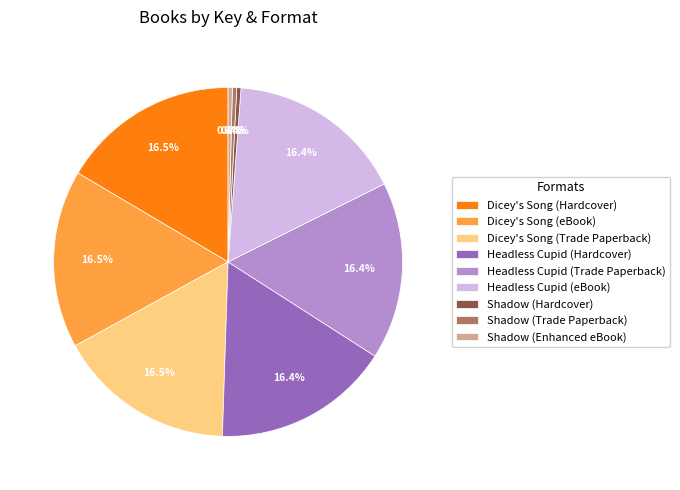

To the nearest percent, what is the difference between the largest and smallest slice percentages?

16%